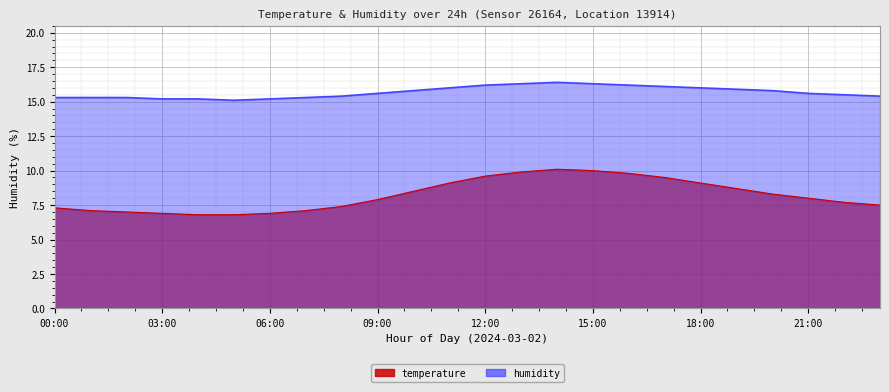

True or false: humidity and temperature intersect in this chart.

False